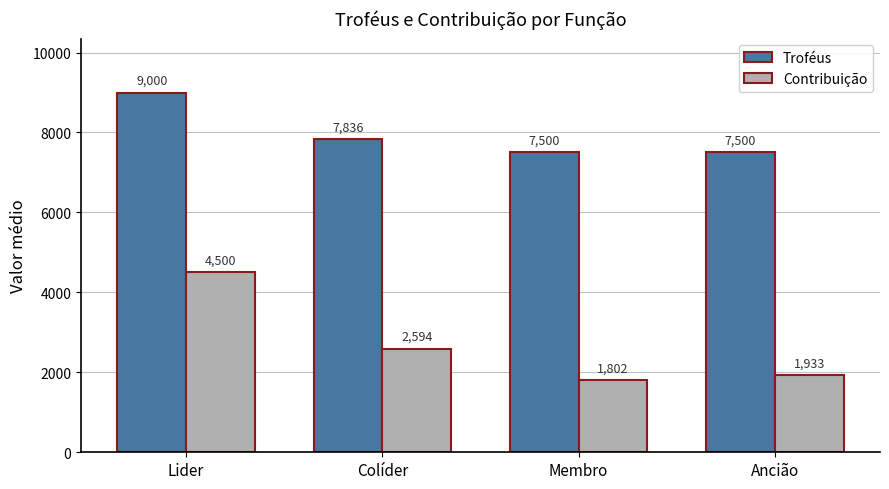

What is the spread (max minus min) of values at Colíder?

5242